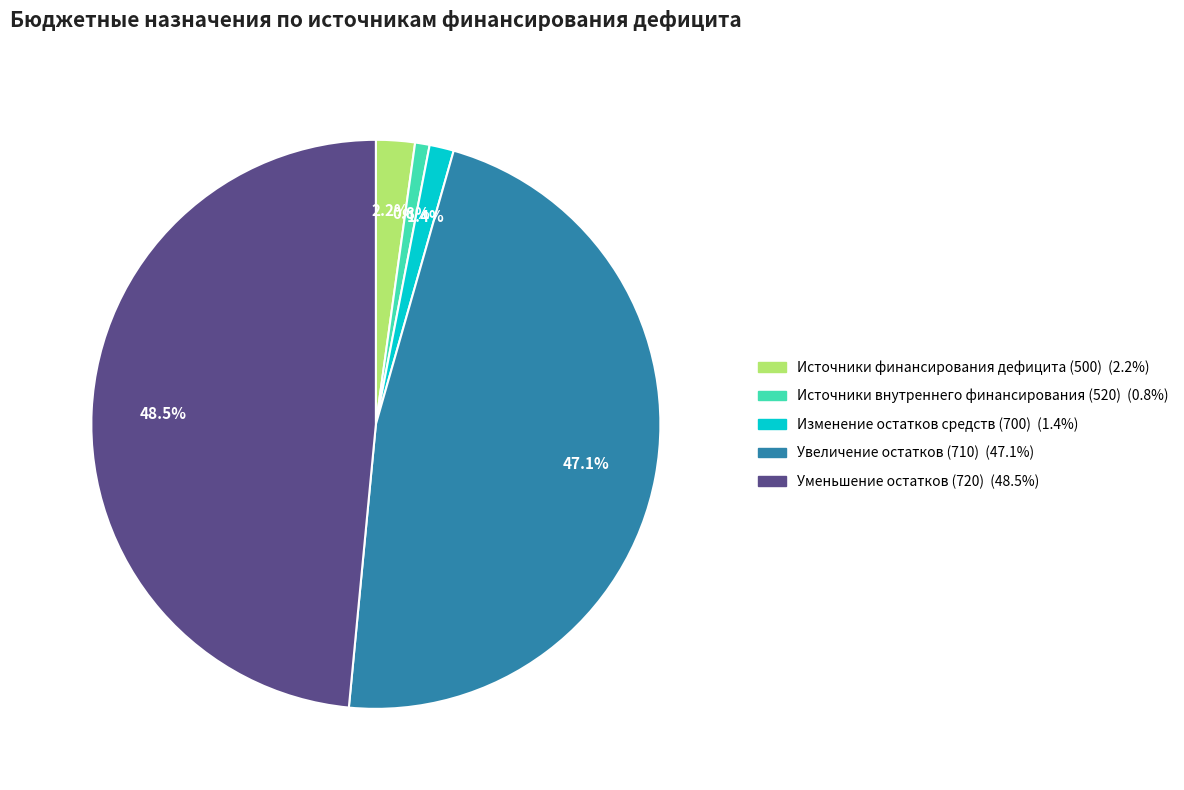

Is there a majority slice in this chart?

No